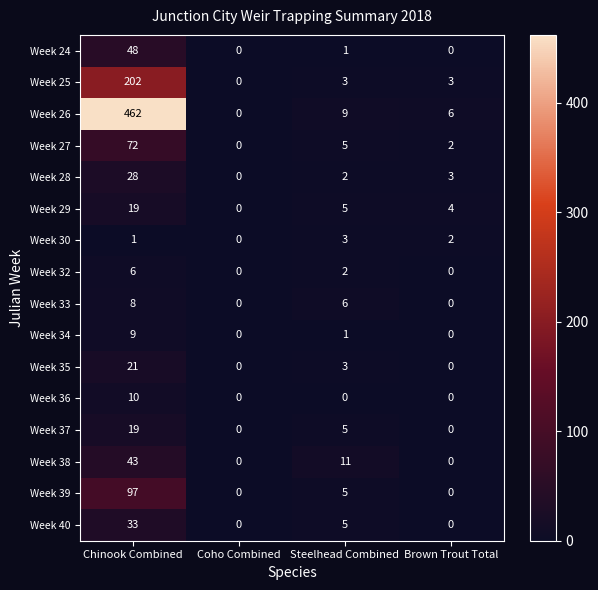

What is the difference between the maximum and second lowest values in the Week 26 series?

456